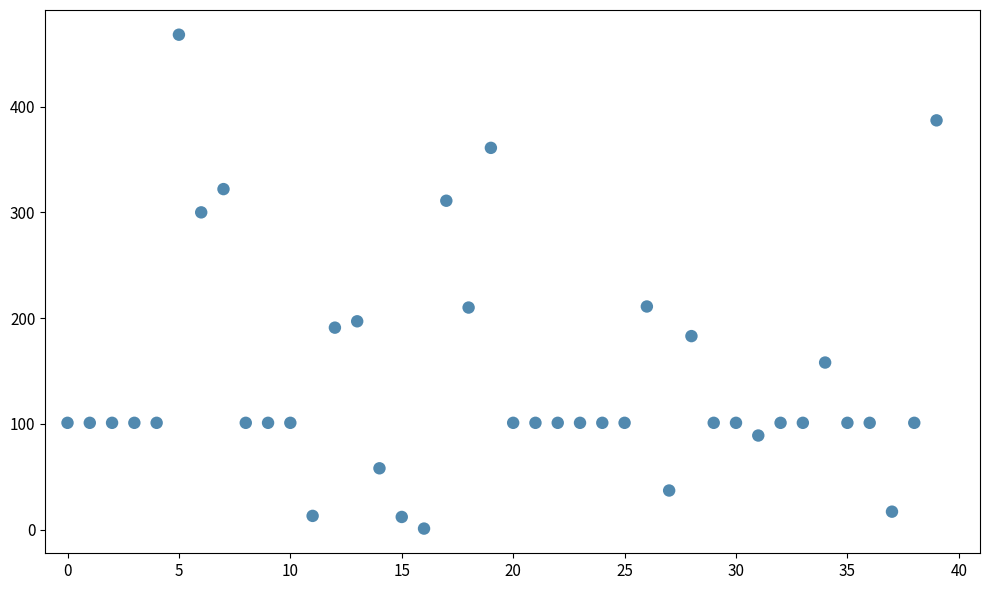

What is the range of Y values (max minus min)?

467